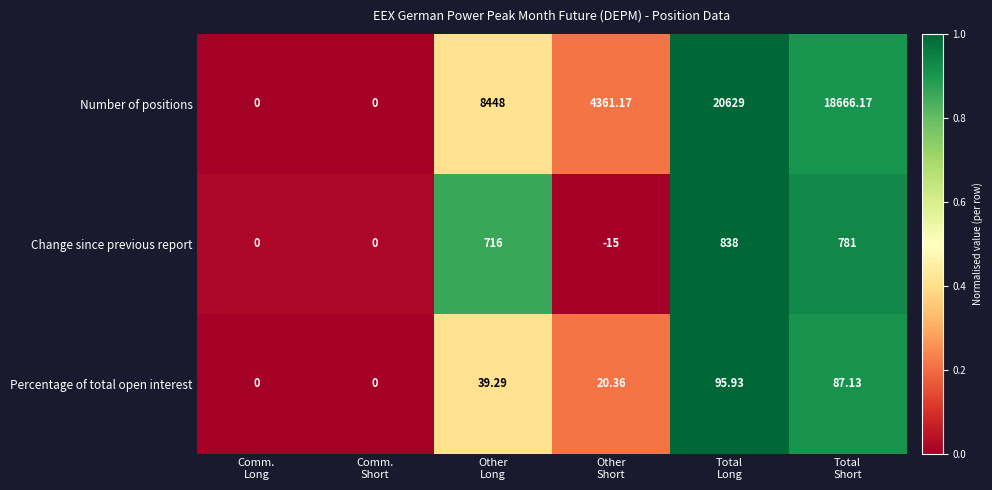

How many data points does each series have?

6